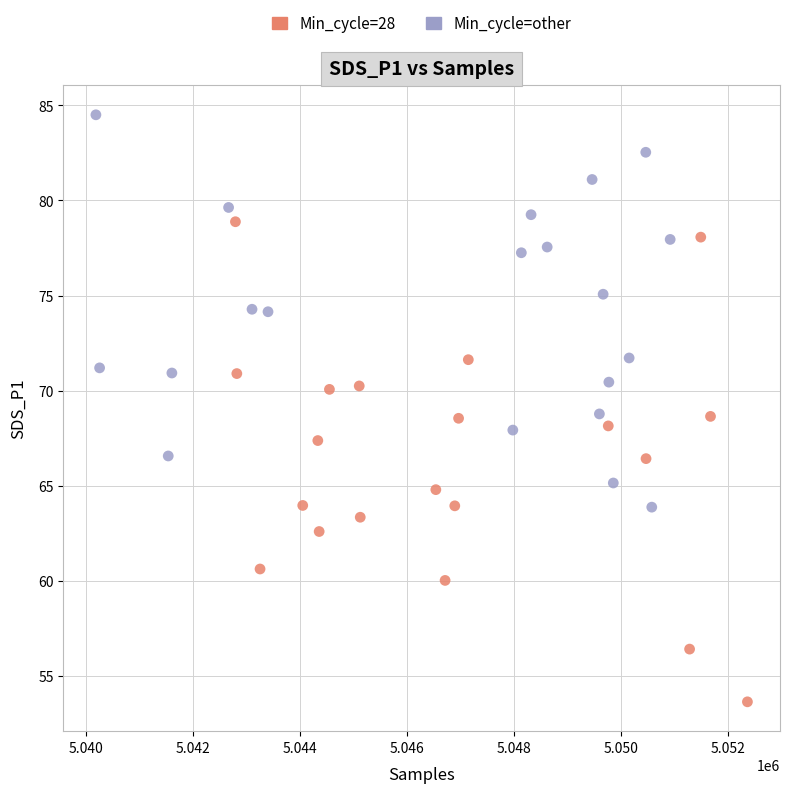

Which series contains the highest Y value?

Min_cycle=other